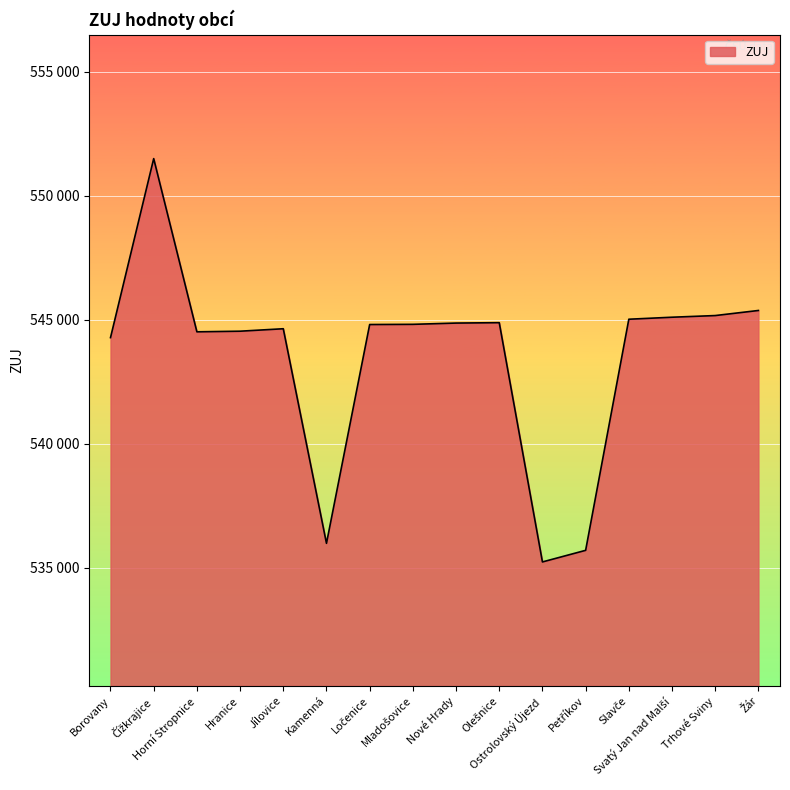

Is this an area chart (filled region under the line)?

Yes